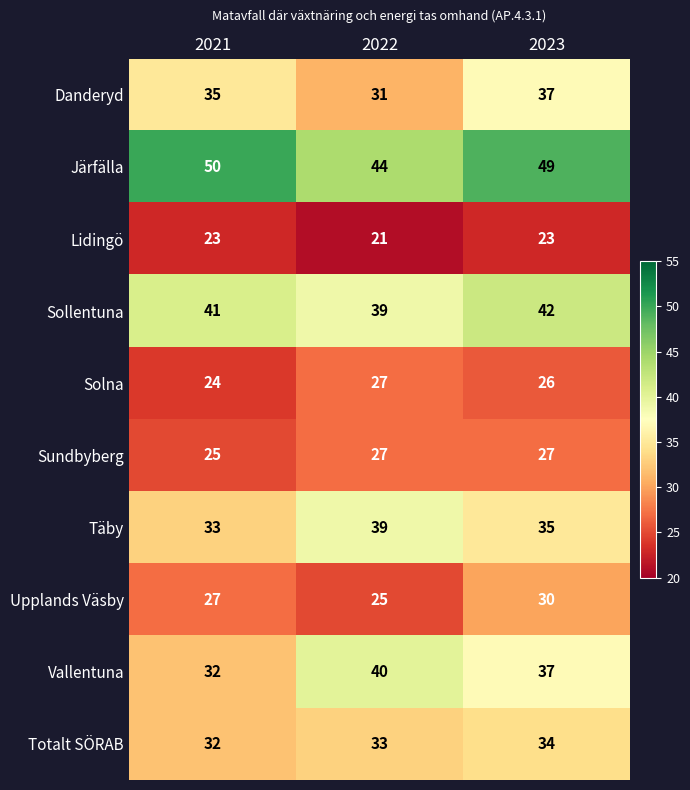

What is the sum of the Vallentuna values at 2023 and 2021?

69